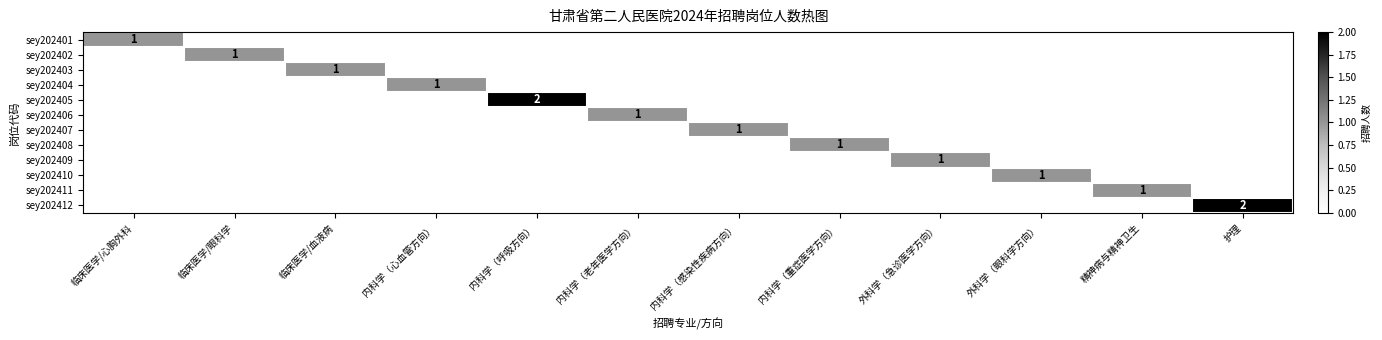

What is the spread (max minus min) of values at 内科学（老年医学方向）?

1